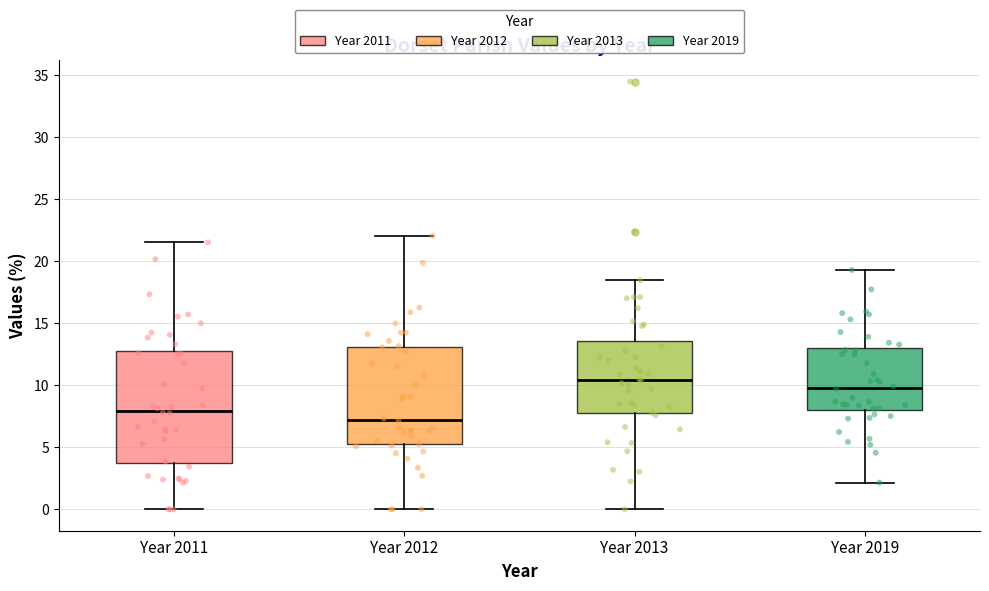

Reading left to right, read every box against the y-axis: the position of its median line, the range the box covers, and the ends of its whiskers. The values are not printed on the chart, so give them approximately, as read against the axis.

Year 2011: median 8.0, box 4.0 to 13.0, whiskers 0.0 to 21.5
Year 2012: median 7.0, box 5.0 to 13.0, whiskers 0.0 to 22.0
Year 2013: median 10.5, box 7.5 to 13.5, whiskers 0.0 to 18.5
Year 2019: median 10.0, box 8.0 to 13.0, whiskers 2.0 to 19.5